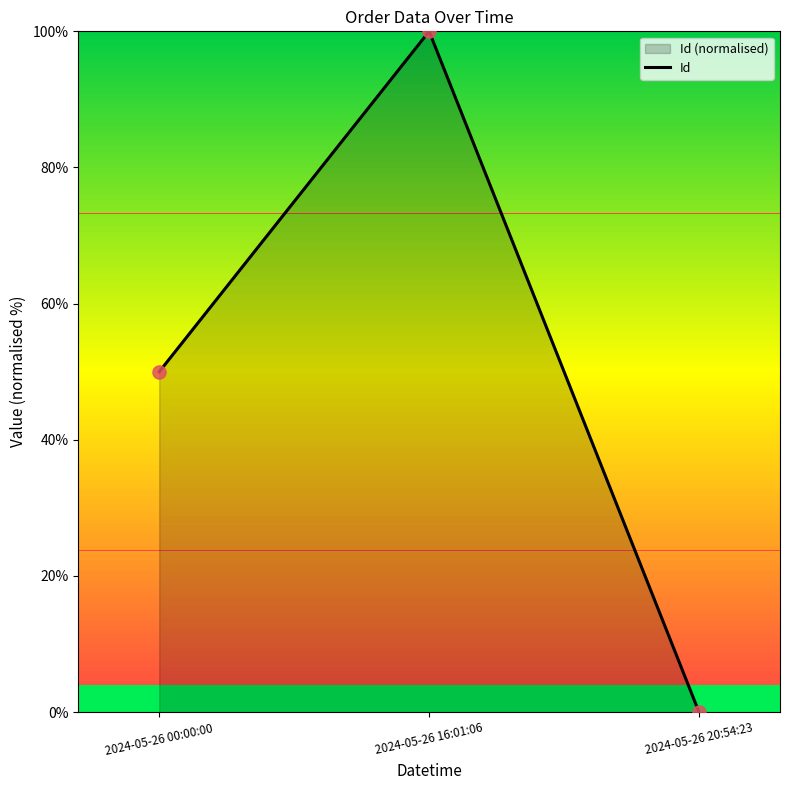

Which has a higher value, 2024-05-26 20:54:23 or 2024-05-26 16:01:06?

2024-05-26 16:01:06